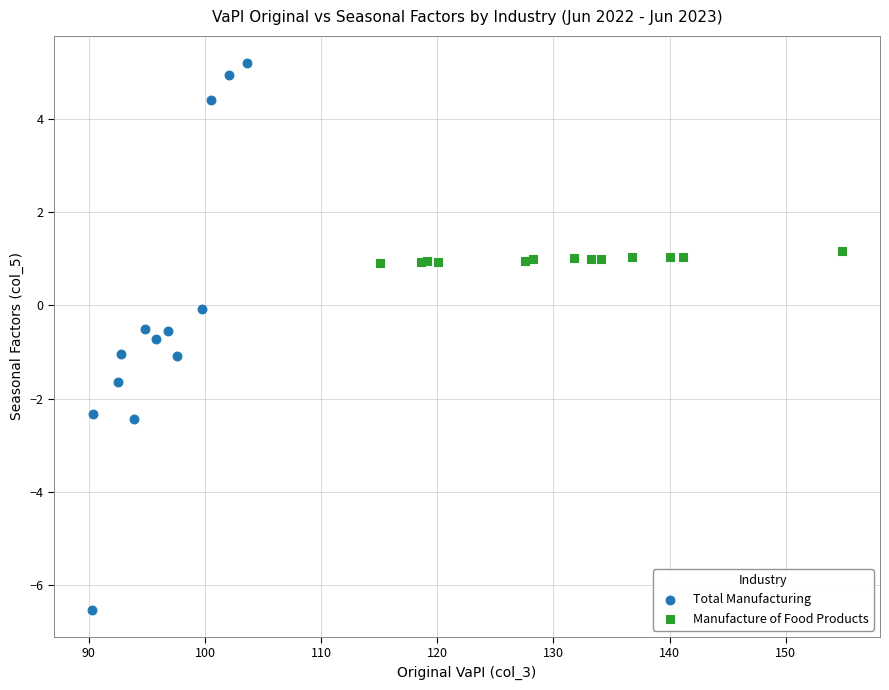

Which series has the widest spread of Y values?

Total Manufacturing